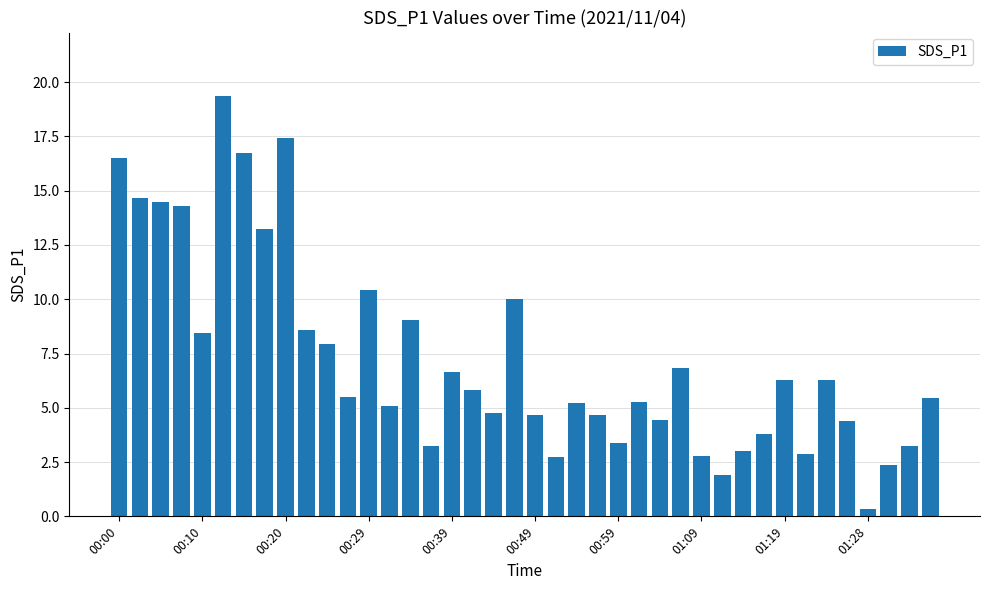

What is the value of the 34th bar from the left?

2.9